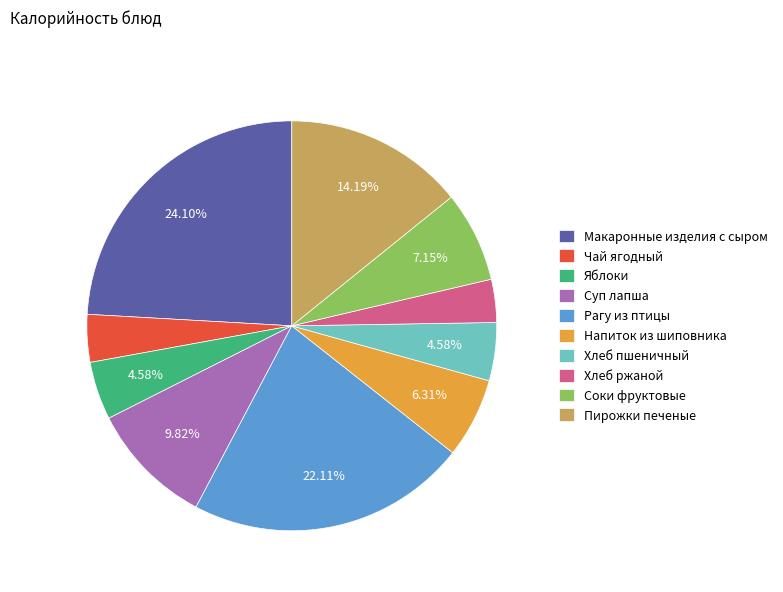

Combined, do Соки фруктовые and Чай ягодный account for over 50%?

No